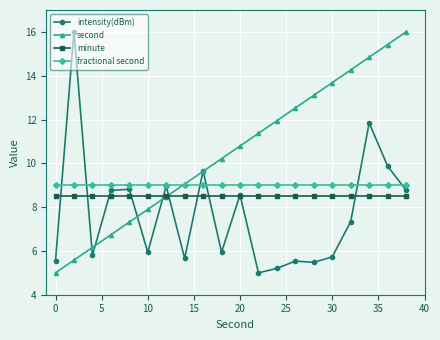

Reading left to right, transcribe all the data shown in this chart.

intensity(dBm): 5.5	16.0	5.8	8.8	8.8	5.9	9.0	5.7	9.7	5.9	8.6	5.0	5.2	5.5	5.5	5.7	7.3	11.8	9.9	8.8
second: 5.0	5.6	6.2	6.7	7.3	7.9	8.5	9.1	9.6	10.2	10.8	11.4	11.9	12.5	13.1	13.7	14.3	14.8	15.4	16.0
minute: 8.5	8.5	8.5	8.5	8.5	8.5	8.5	8.5	8.5	8.5	8.5	8.5	8.5	8.5	8.5	8.5	8.5	8.5	8.5	8.5
fractional second: 9.0	9.0	9.0	9.0	9.0	9.0	9.0	9.0	9.0	9.0	9.0	9.0	9.0	9.0	9.0	9.0	9.0	9.0	9.0	9.0